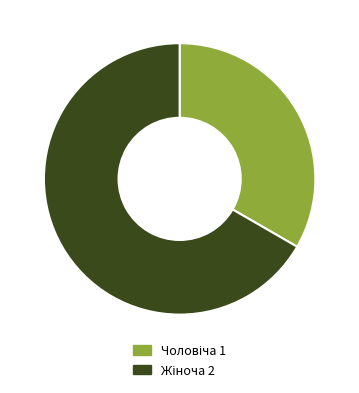

Is it true that Жіноча is 60% of the pie?

False